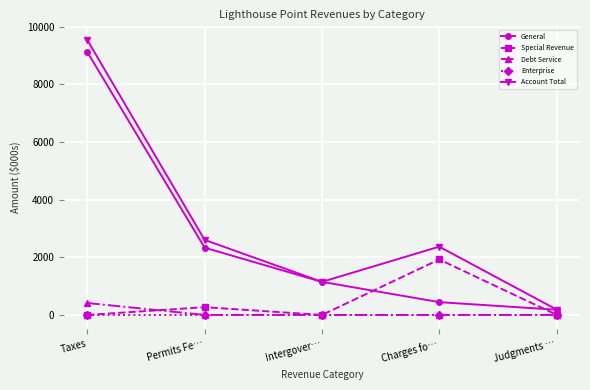

What is the greatest value displayed?

9534.3